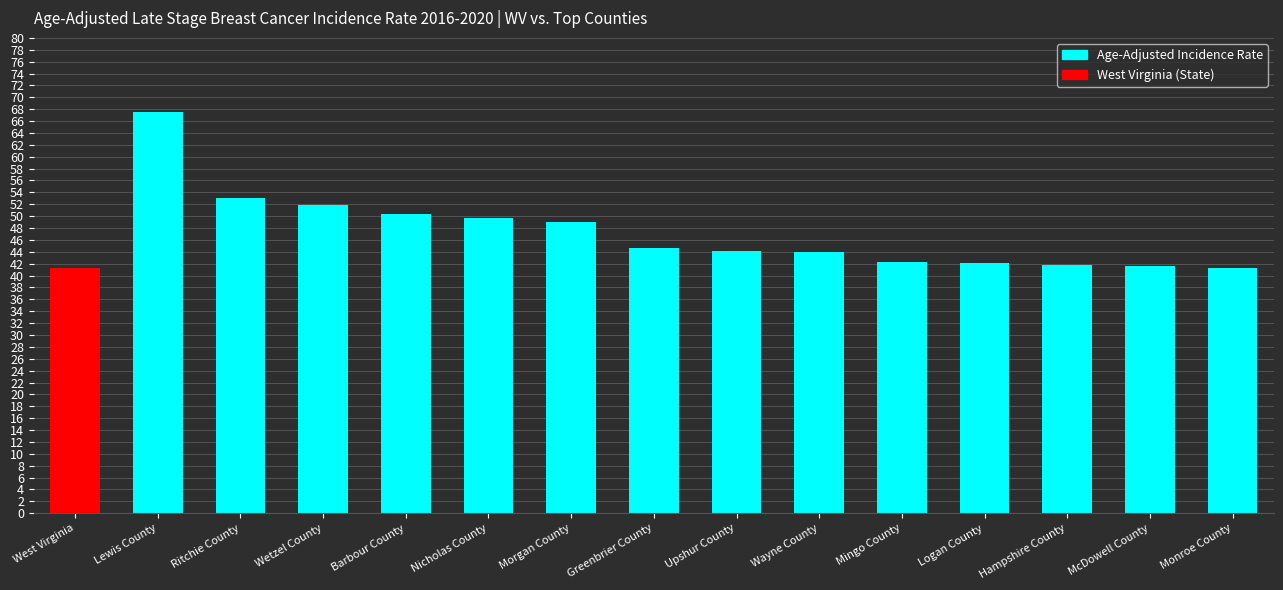

True or false: the data shows 25.8 at Upshur County.

False